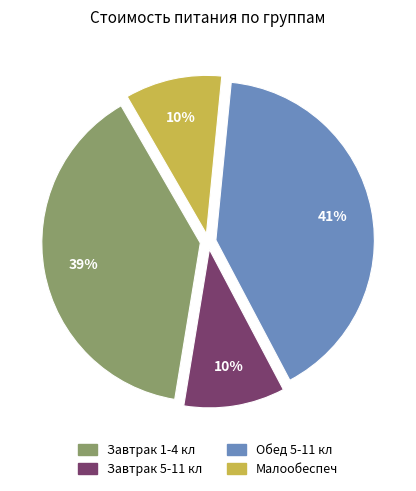

What is the largest slice in the pie chart?

Обед 5-11 кл